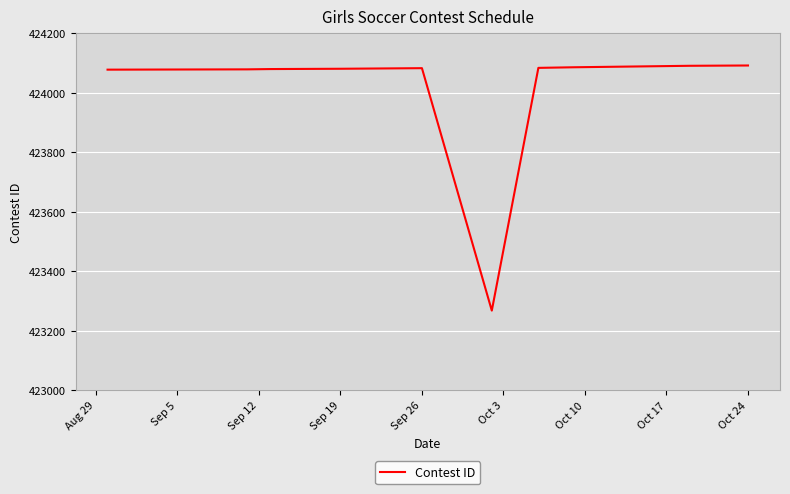

What is the difference between the maximum and minimum values?

824